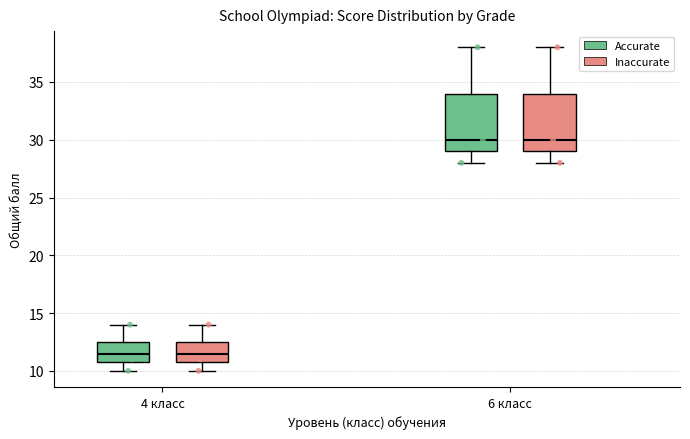

Reading left to right, transcribe this box plot: for each box, give where its median line is, the range the box spans, and where its two whiskers end, as read against the y-axis. The values are not printed on the chart, so give them approximately, as read against the axis.

4 класс (Accurate): median 11.5, box 11.0 to 12.5, whiskers 10.0 to 14.0
4 класс (Inaccurate): median 11.5, box 11.0 to 12.5, whiskers 10.0 to 14.0
6 класс (Accurate): median 30.0, box 29.0 to 34.0, whiskers 28.0 to 38.0
6 класс (Inaccurate): median 30.0, box 29.0 to 34.0, whiskers 28.0 to 38.0